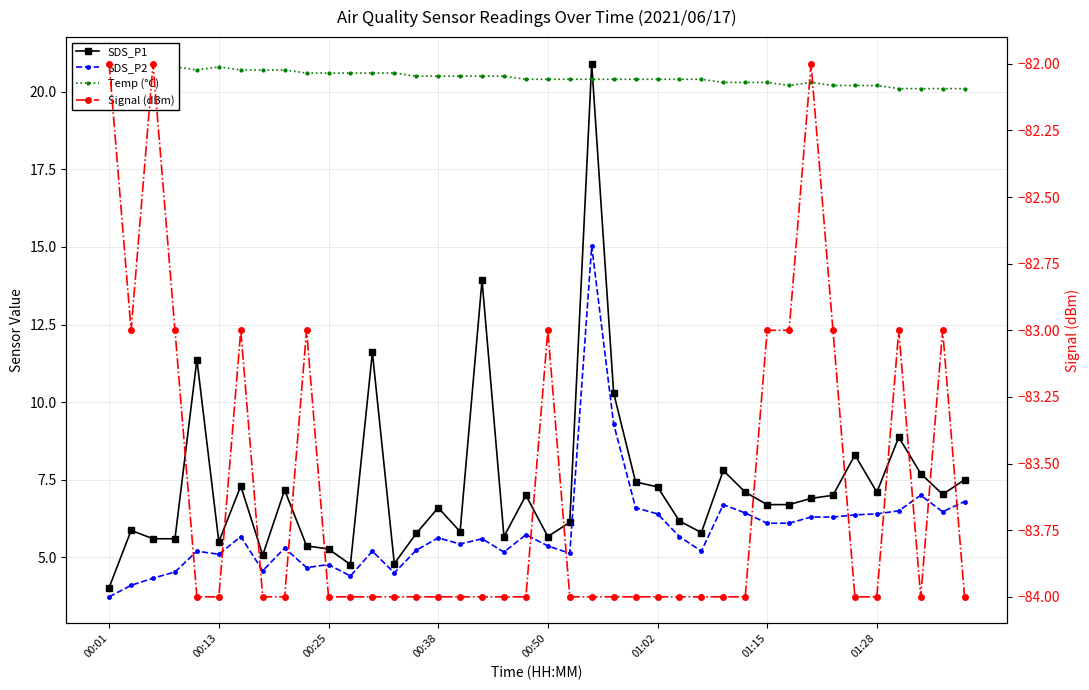

What is the maximum value shown in the chart?

20.9